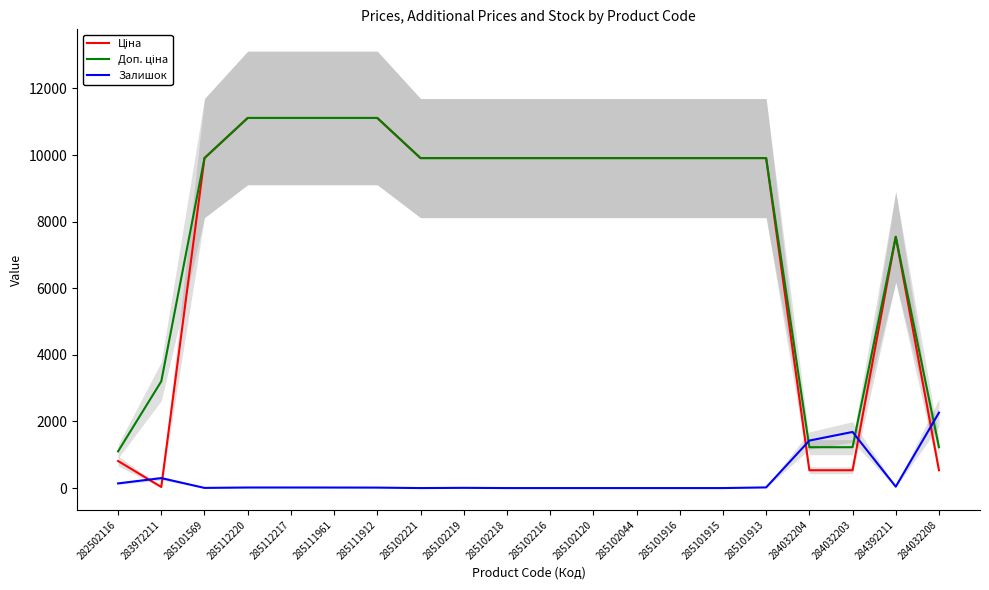

What is the label of the 9th point from the left?

285102219